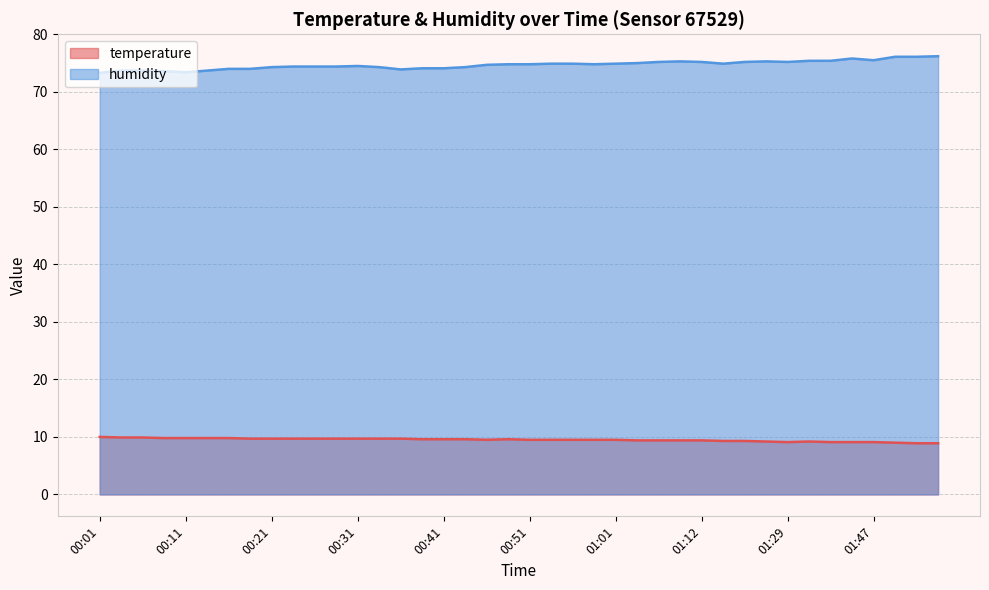

What is the label of the 37th point from the right?

00:08